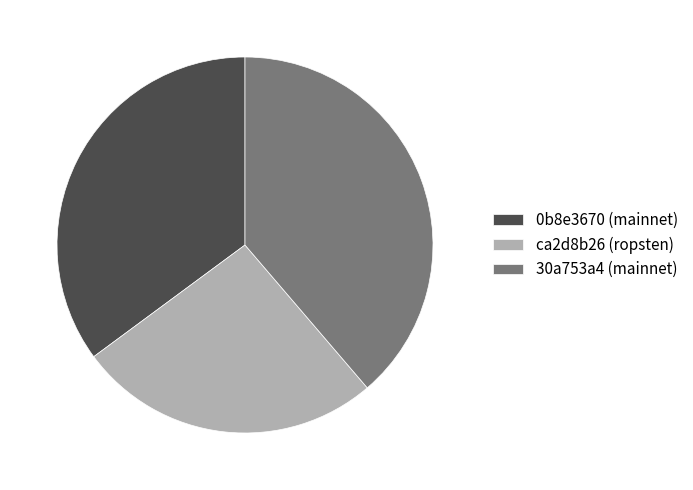

How many segments does this pie chart have?

3